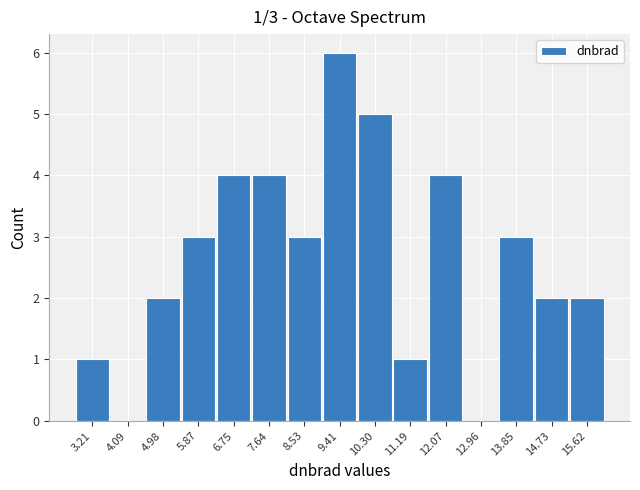

Reading left to right, what are all the values shown in this chart?

3.21=1	4.09=0	4.98=2	5.87=3	6.75=4	7.64=4	8.53=3	9.41=6	10.30=5	11.19=1	12.07=4	12.96=0	13.85=3	14.73=2	15.62=2